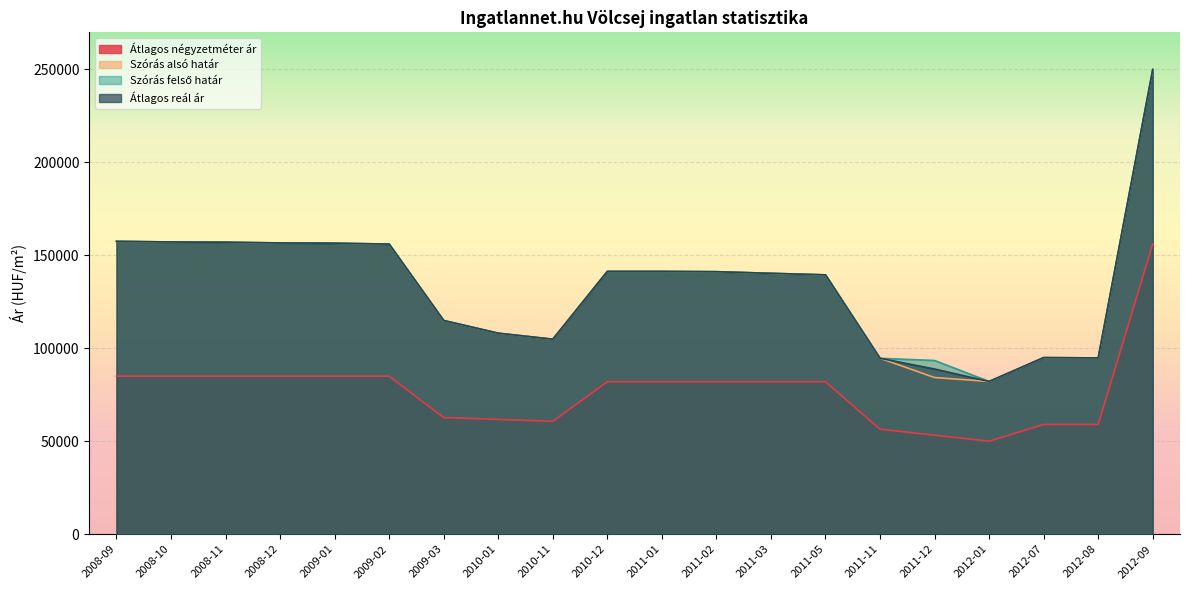

Between 2012-01 and 2012-07, which is larger?

2012-07